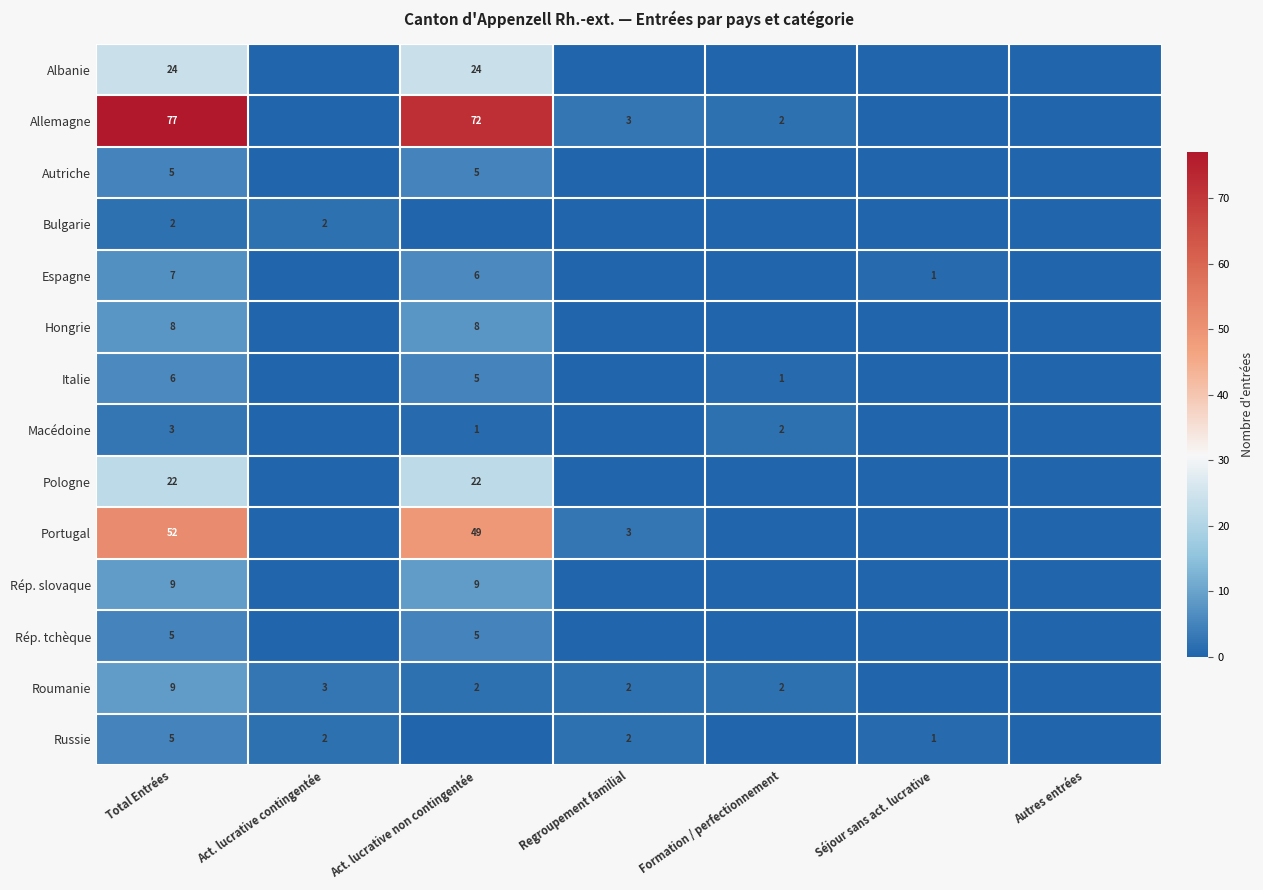

True or false: Hongrie has a value of 8 at Act. lucrative non contingentée.

True